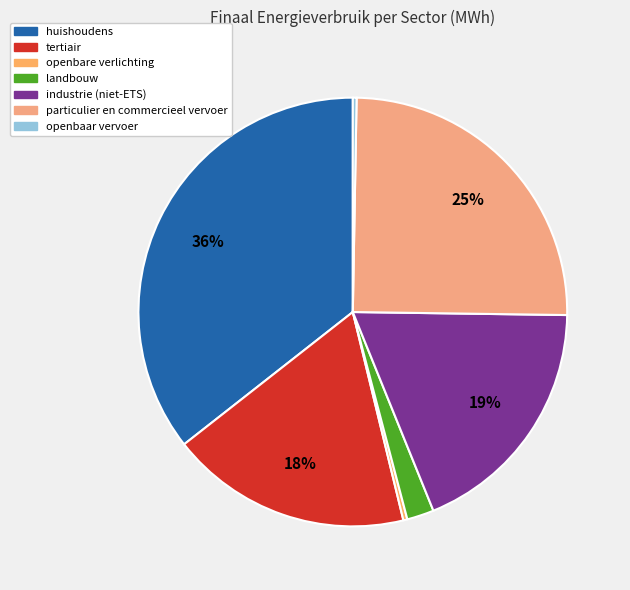

Is there any slice that represents more than half of the pie?

No